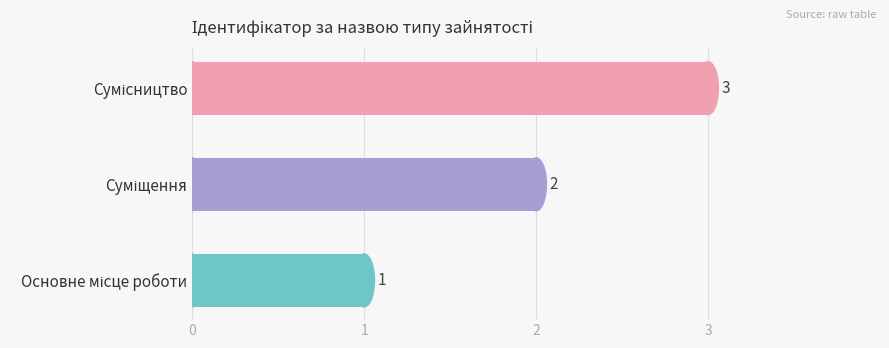

Count the values in the range 1 to 3.

3